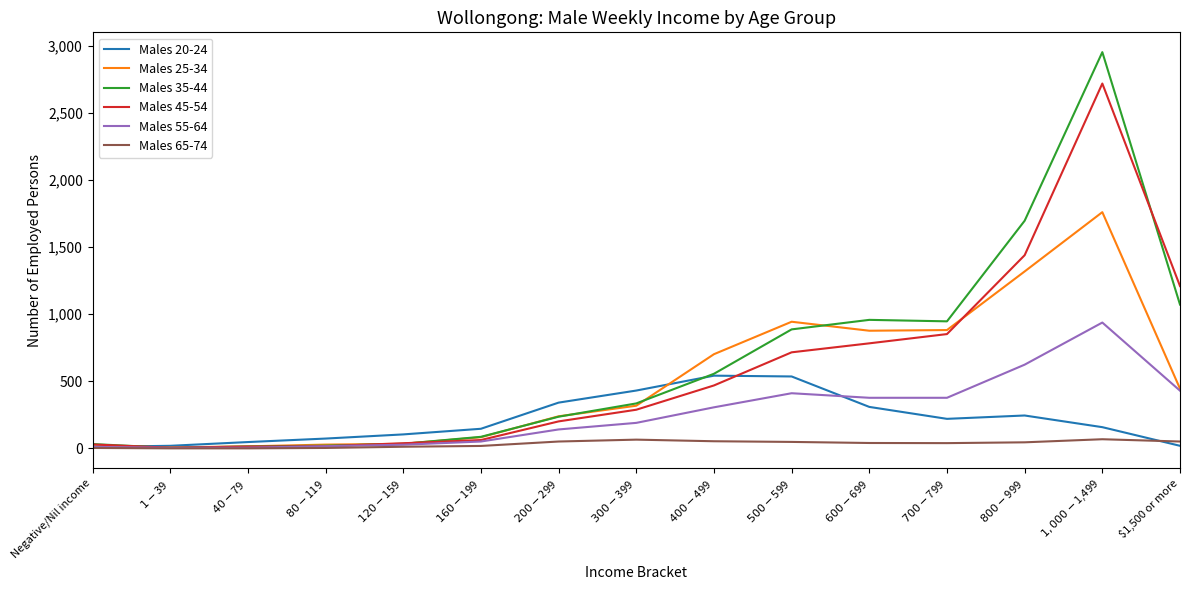

Rank the series by their maximum value, from lowest to highest.

Males 65-74, Males 20-24, Males 55-64, Males 25-34, Males 45-54, Males 35-44